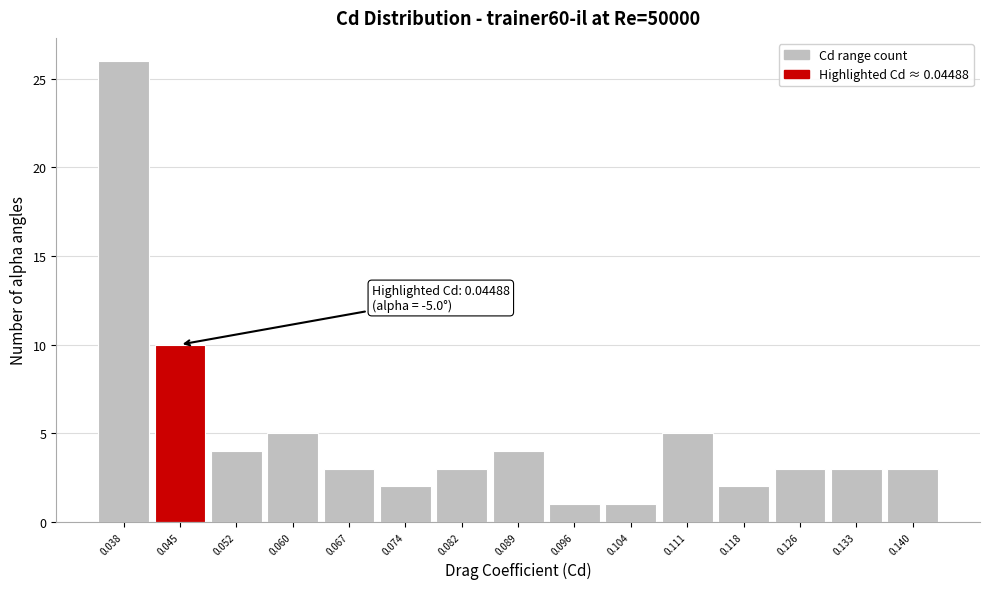

Over which range of the x-axis is the bar tallest?

0.034 to 0.041